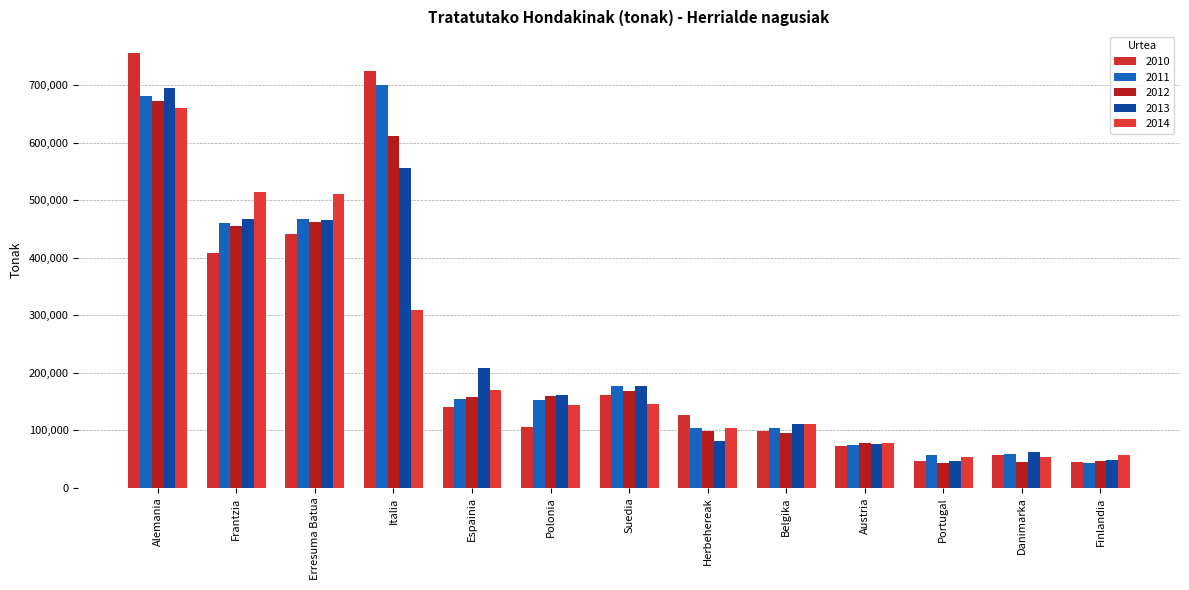

How many bars are there in total?

65